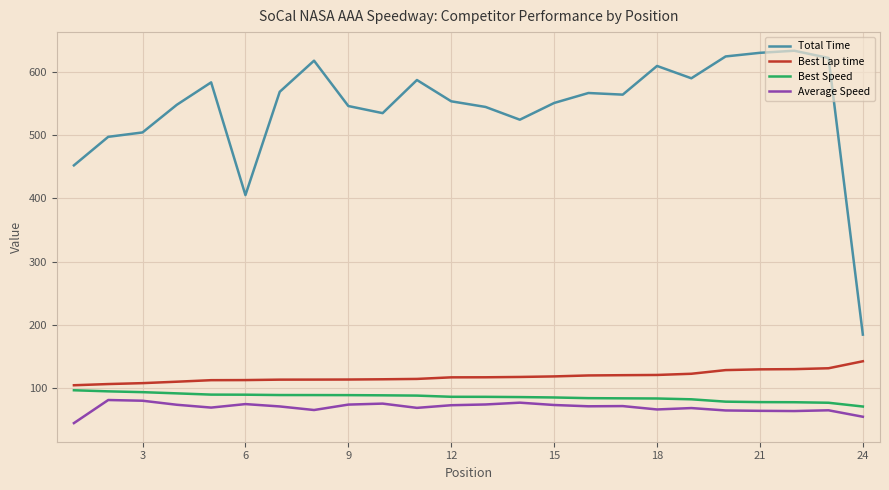

Which series has the widest spread of values?

Total Time